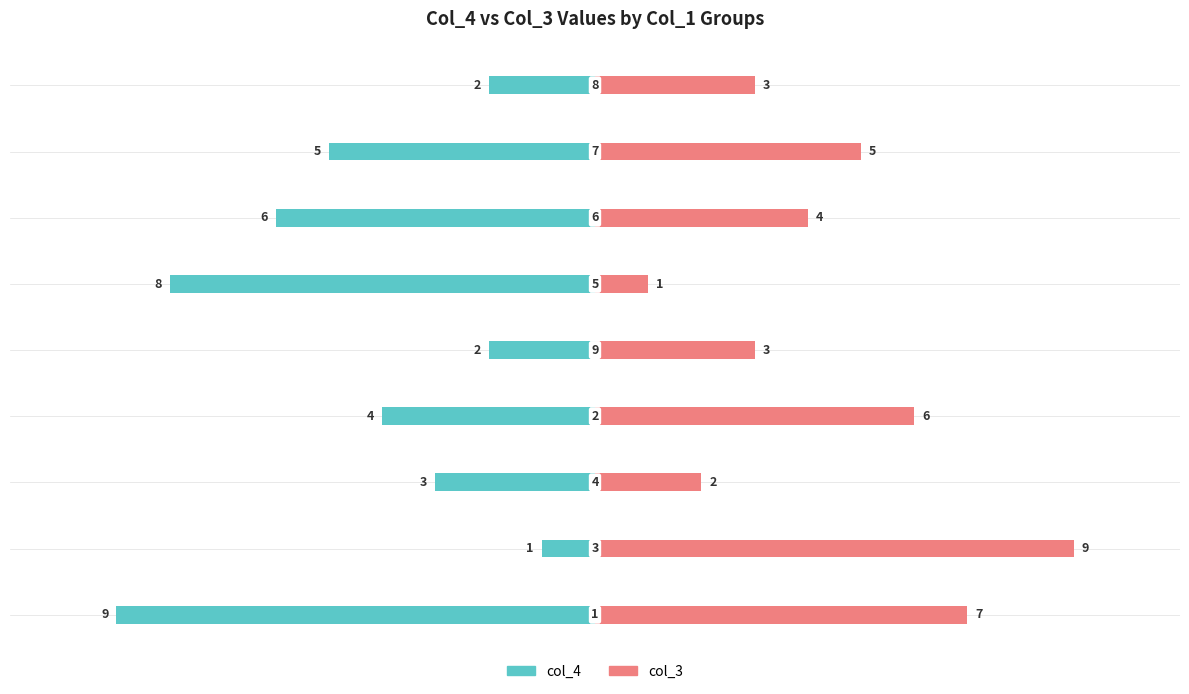

Read the col_4 value at 5.

-8